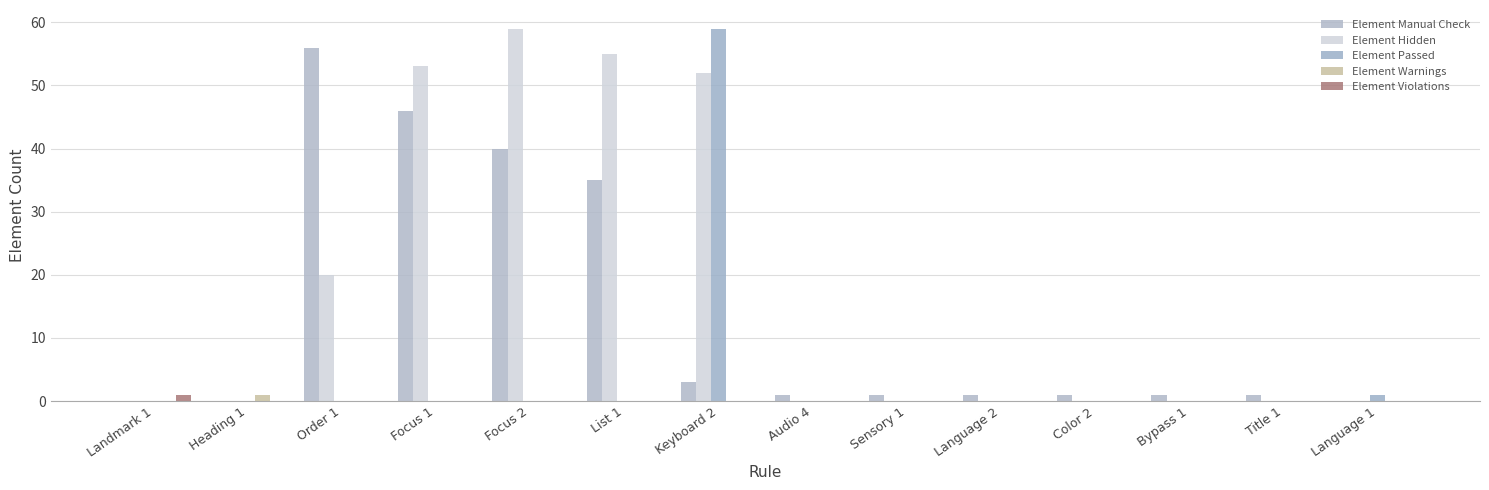

How many series are shown in this chart?

5